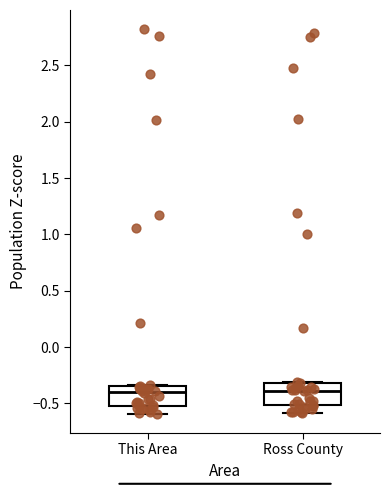

Reading left to right, read every box against the y-axis: the position of its median line, the range the box covers, and the ends of its whiskers. The values are not printed on the chart, so give them approximately, as read against the axis.

This Area: median -0.40, box -0.50 to -0.35, whiskers -0.60 to -0.35
Ross County: median -0.40, box -0.50 to -0.30, whiskers -0.60 to -0.30